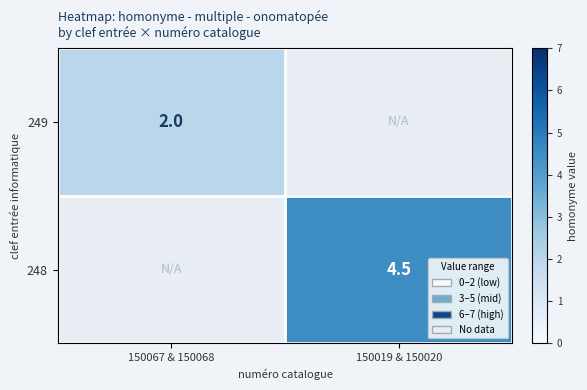

The value of 248 at 150019 & 150020 is 4.5. True or false?

True